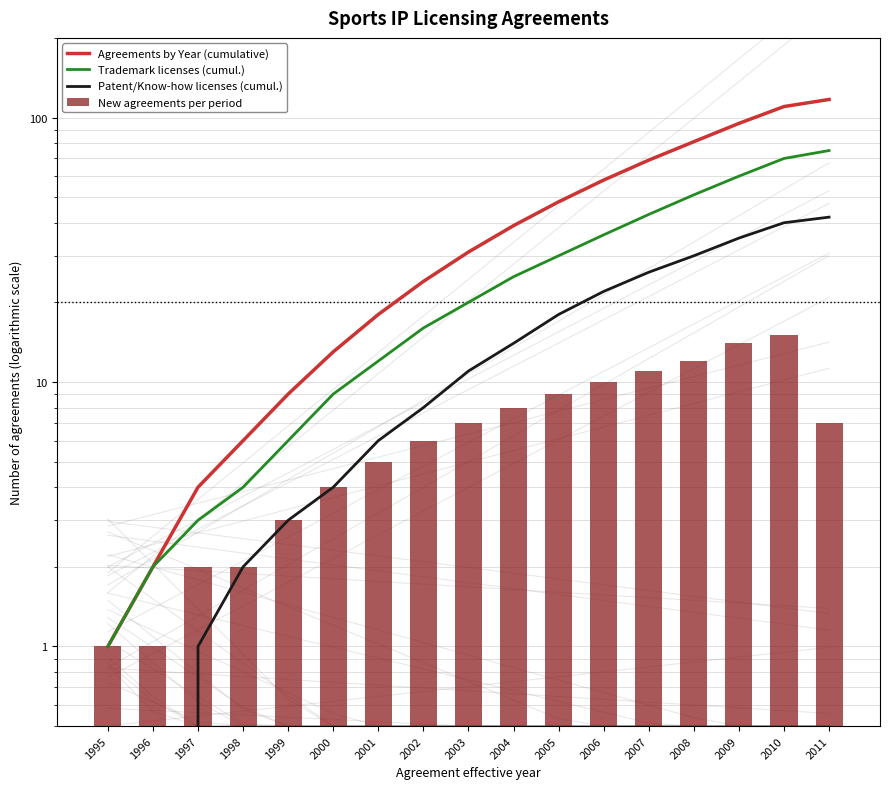

Reading left to right, what are all the values shown in this chart?

Agreements by Year (cumulative): 1	2	4	6	9	13	18	24	31	39	48	58	69	81	95	110	117
Trademark licenses (cumul.): 1	2	3	4	6	9	12	16	20	25	30	36	43	51	60	70	75
Patent/Know-how licenses (cumul.): 0	0	1	2	3	4	6	8	11	14	18	22	26	30	35	40	42
New agreements per period: 1	1	2	2	3	4	5	6	7	8	9	10	11	12	14	15	7